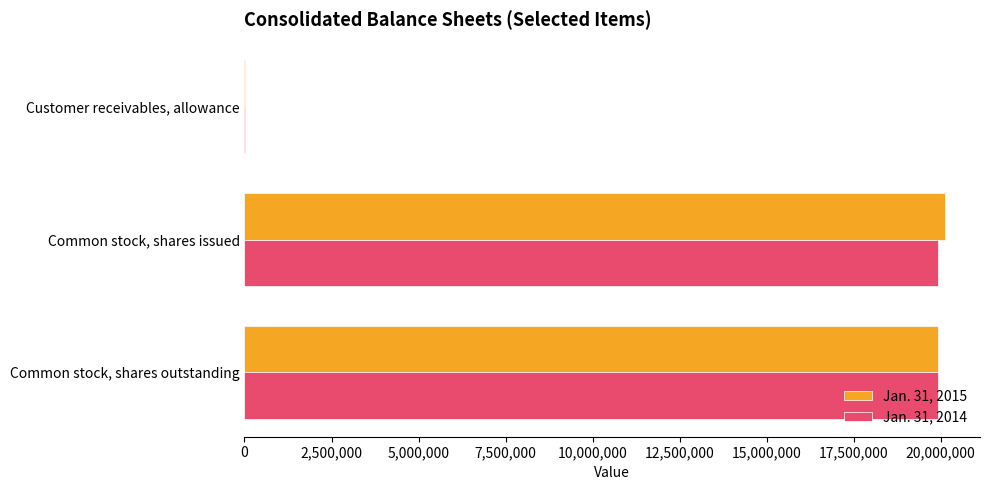

The value of Jan. 31, 2014 at Common stock, shares issued is 19915000. True or false?

True